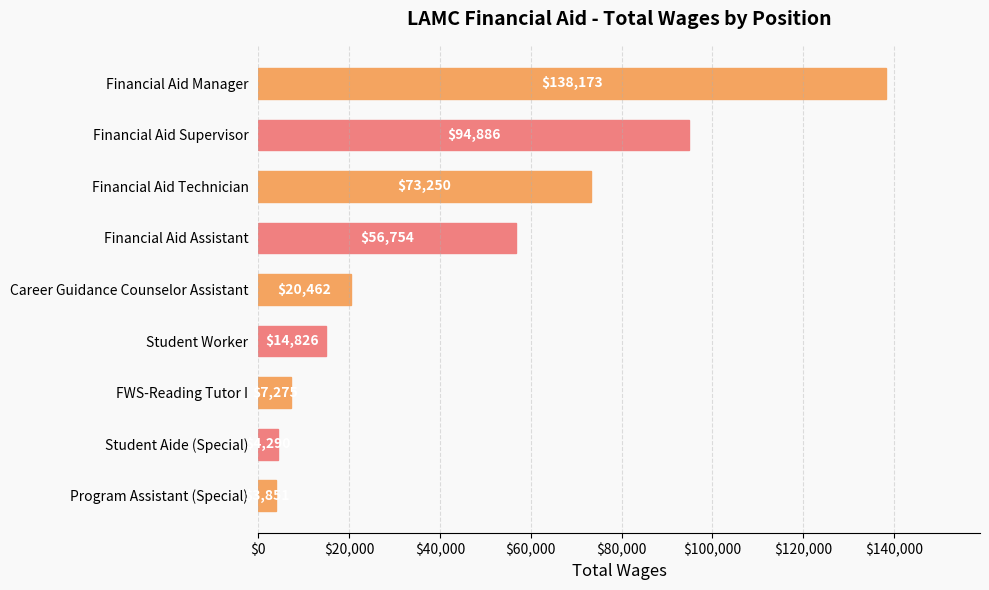

Between Program Assistant (Special) and FWS-Reading Tutor I, which is larger?

FWS-Reading Tutor I